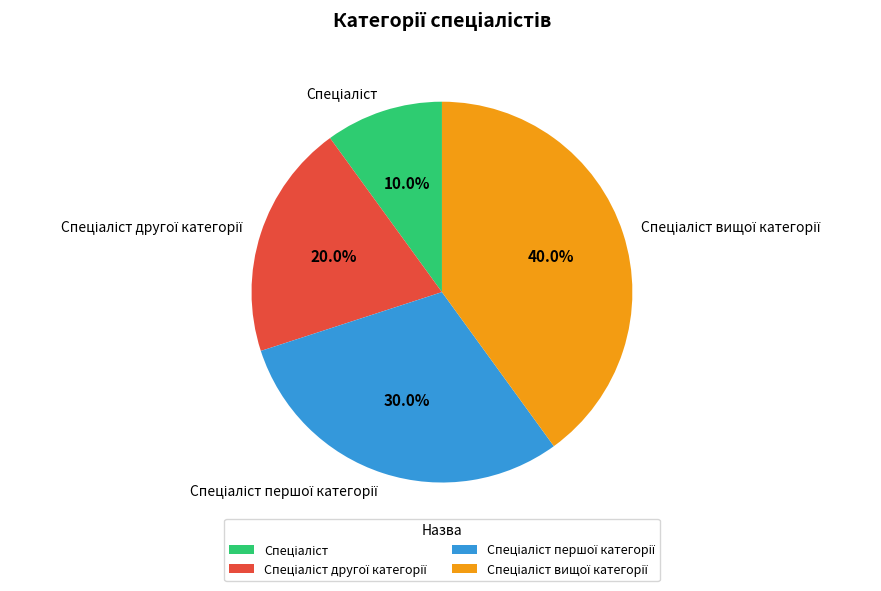

Is there any slice that represents more than half of the pie?

No